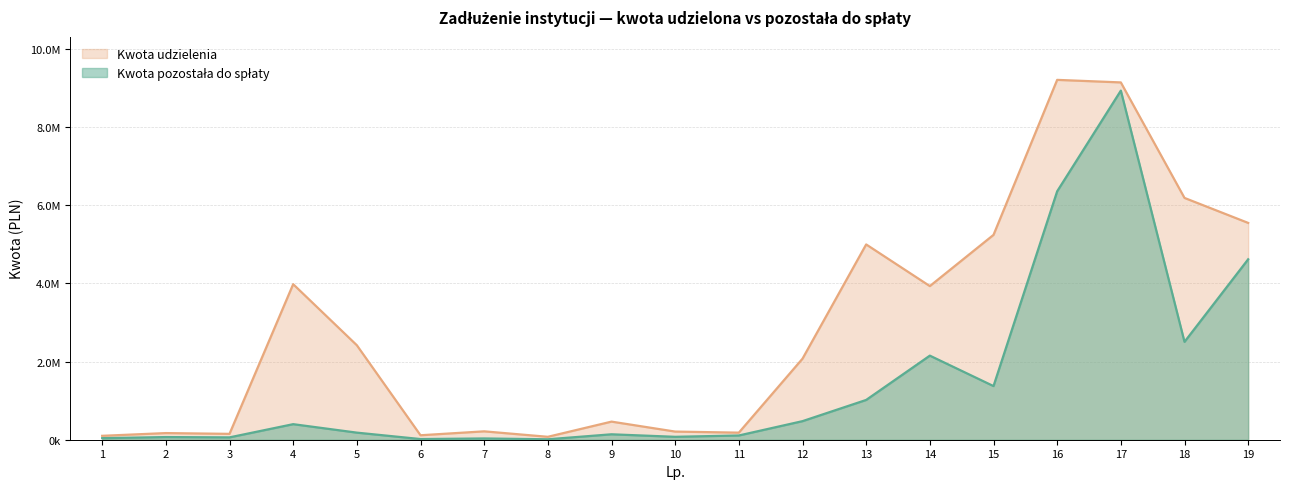

Which series has the largest total across all categories?

Kwota udzielenia